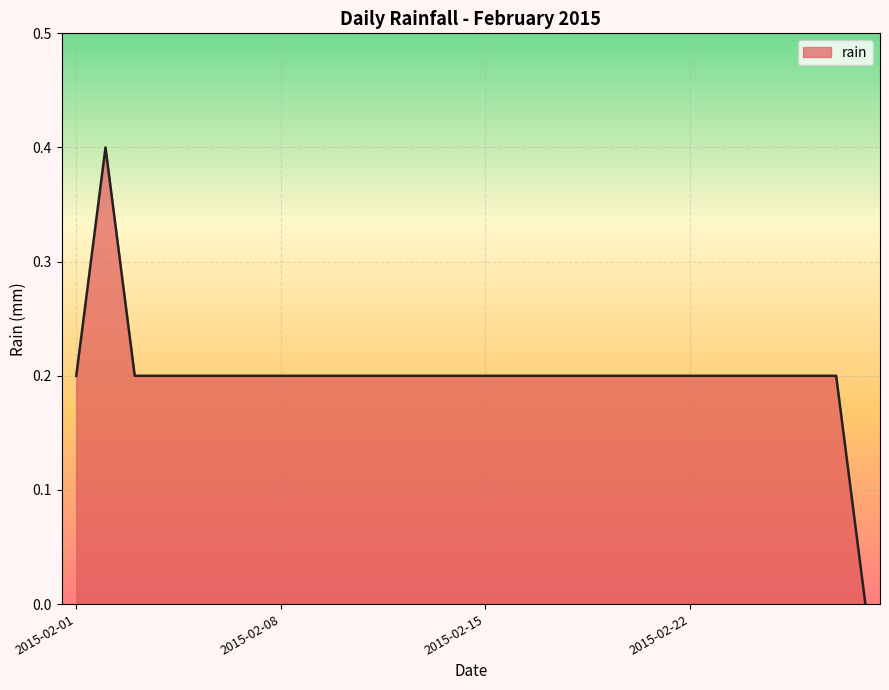

Count the number of values greater than 0.

27